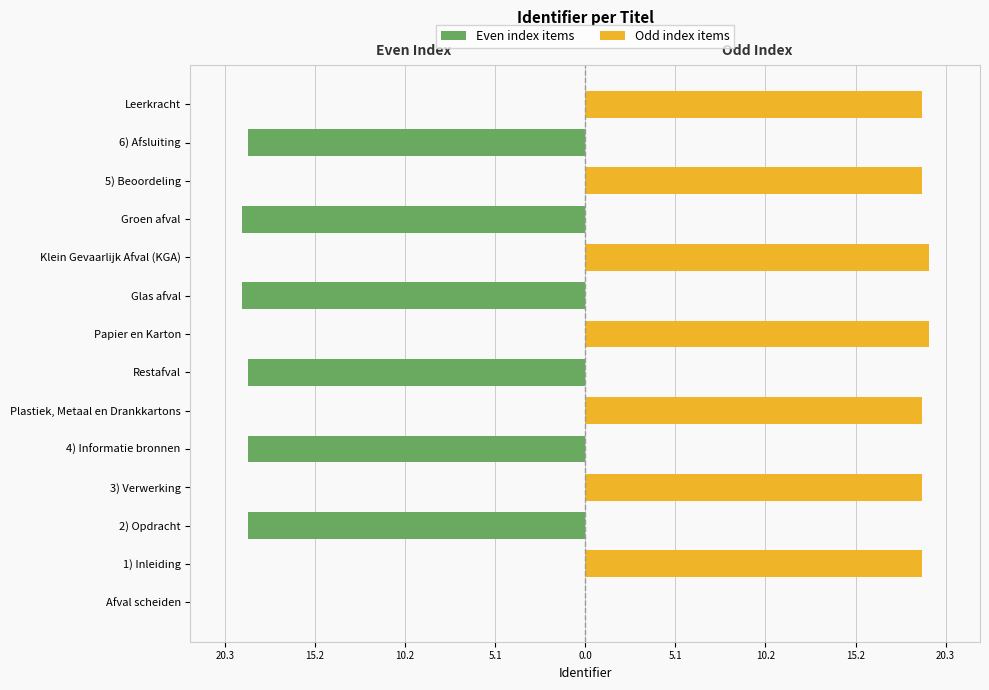

Reading left to right, what are all the values shown in this chart?

Even index items: 0.0	0.0	-19.0	0.0	-19.0	0.0	-19.0	0.0	-19.3	0.0	-19.3	0.0	-19.0	0.0
Odd index items: 0.0	19.0	0.0	19.0	0.0	19.0	0.0	19.3	0.0	19.3	0.0	19.0	0.0	19.0